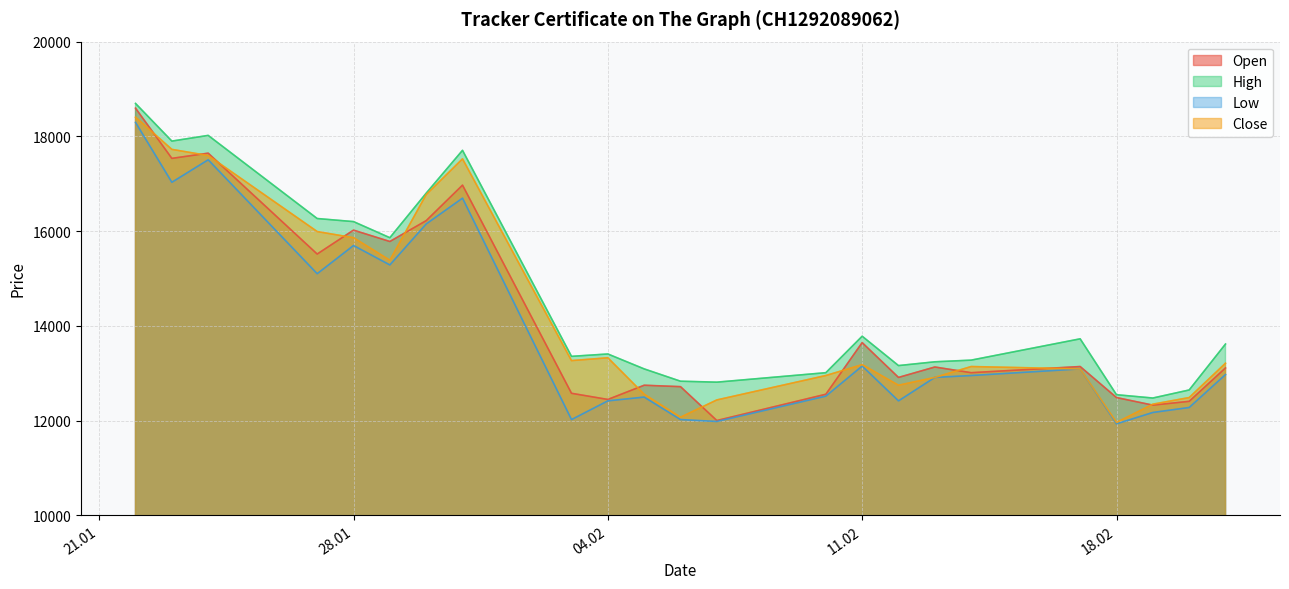

At which category is the sum across all series the highest?

22.01.2025